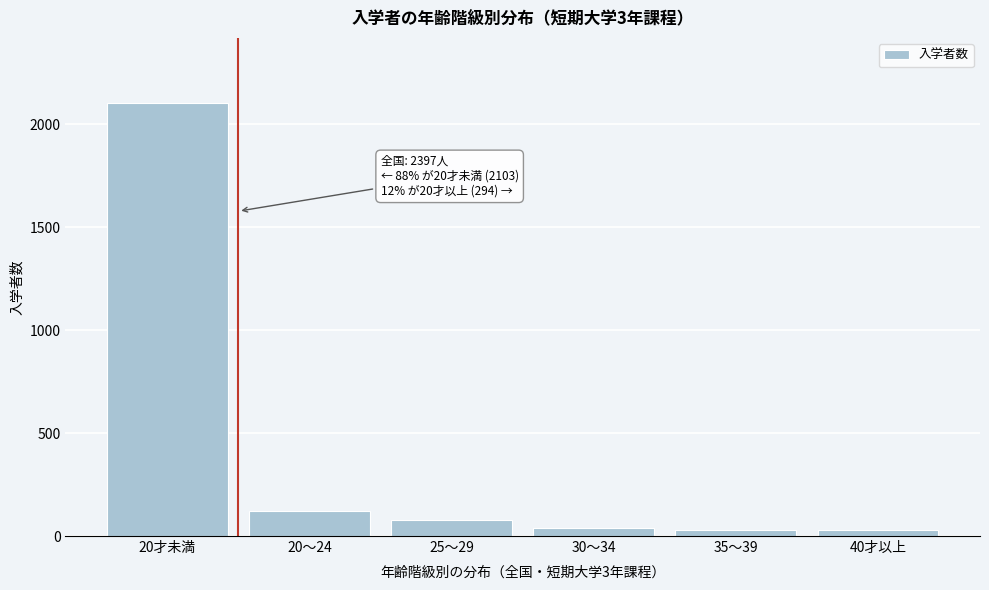

Which has a higher value, 25～29 or 20才未満?

20才未満